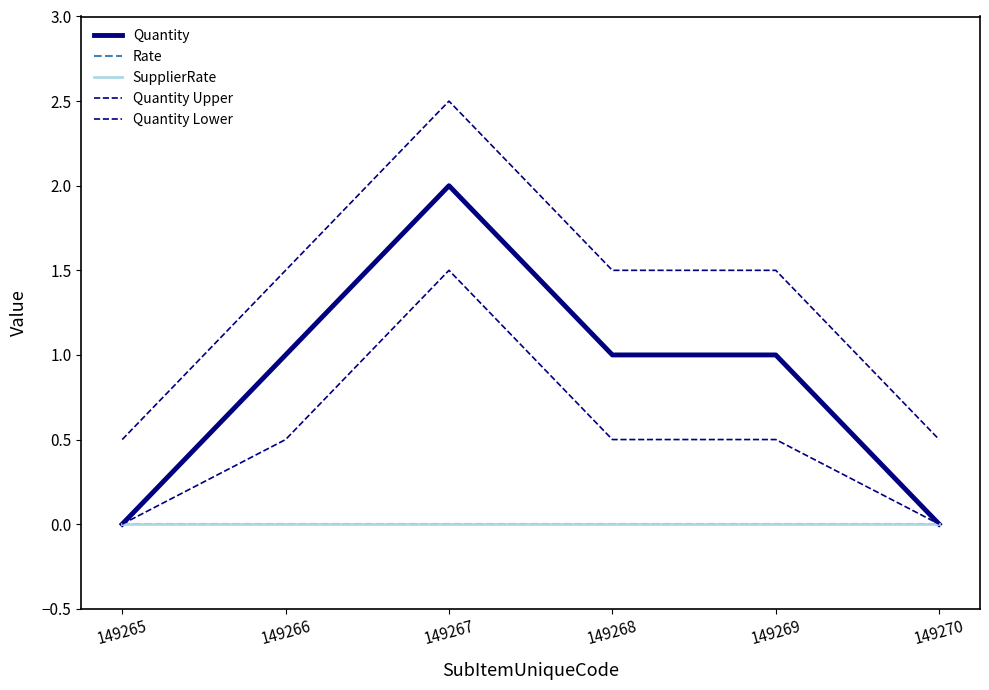

Does the chart have visible grid lines?

No